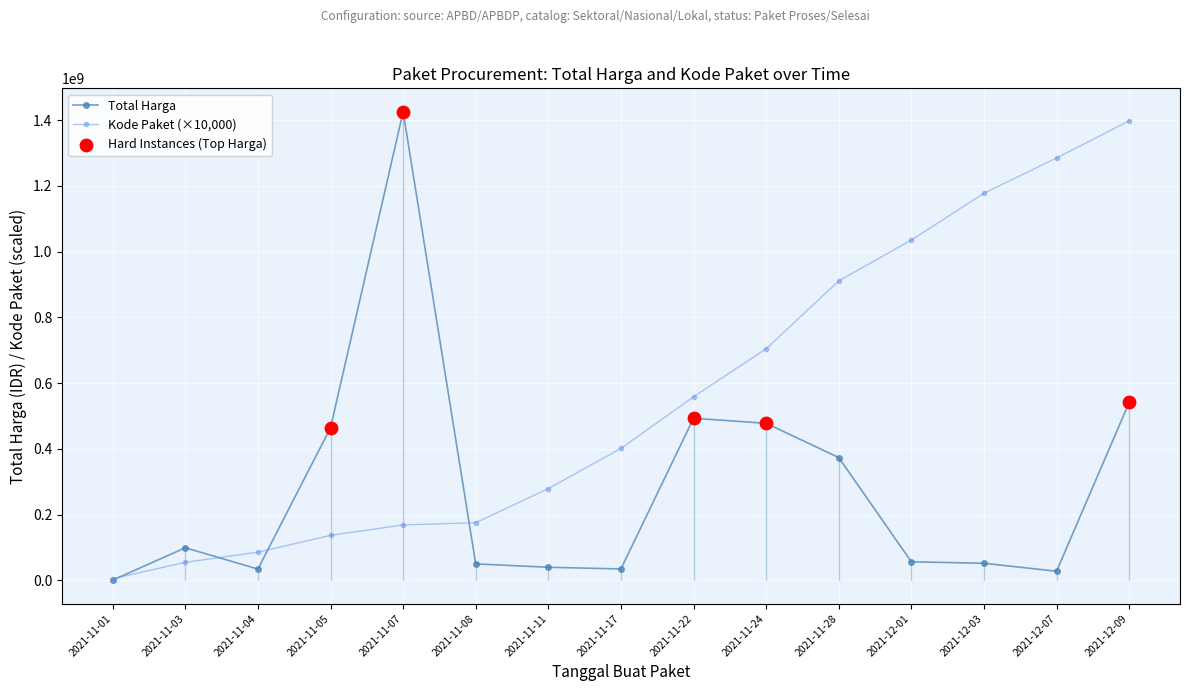

List the series in order of their overall mean, lowest first.

Total Harga, Kode Paket (×10,000)